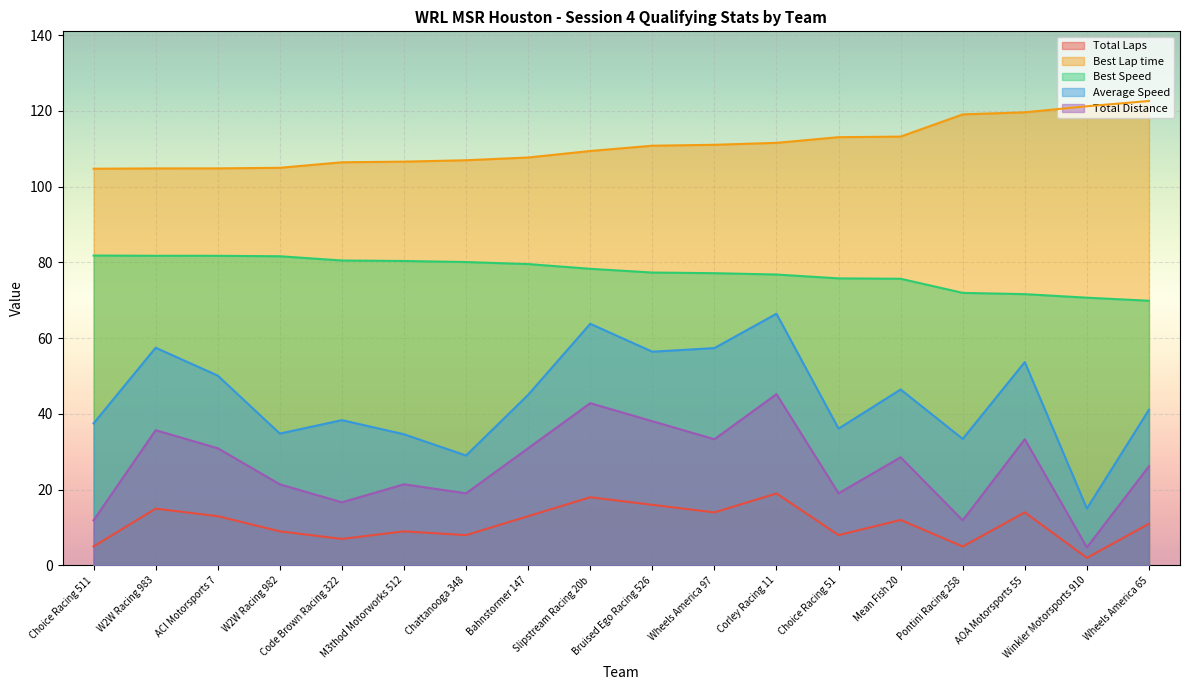

Which series has the largest range (max minus min)?

Average Speed